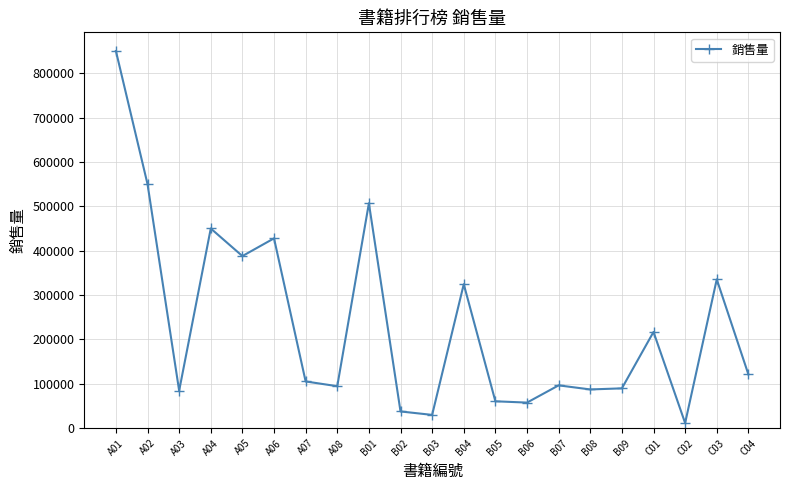

What is the label of the 13th point from the left?

B05